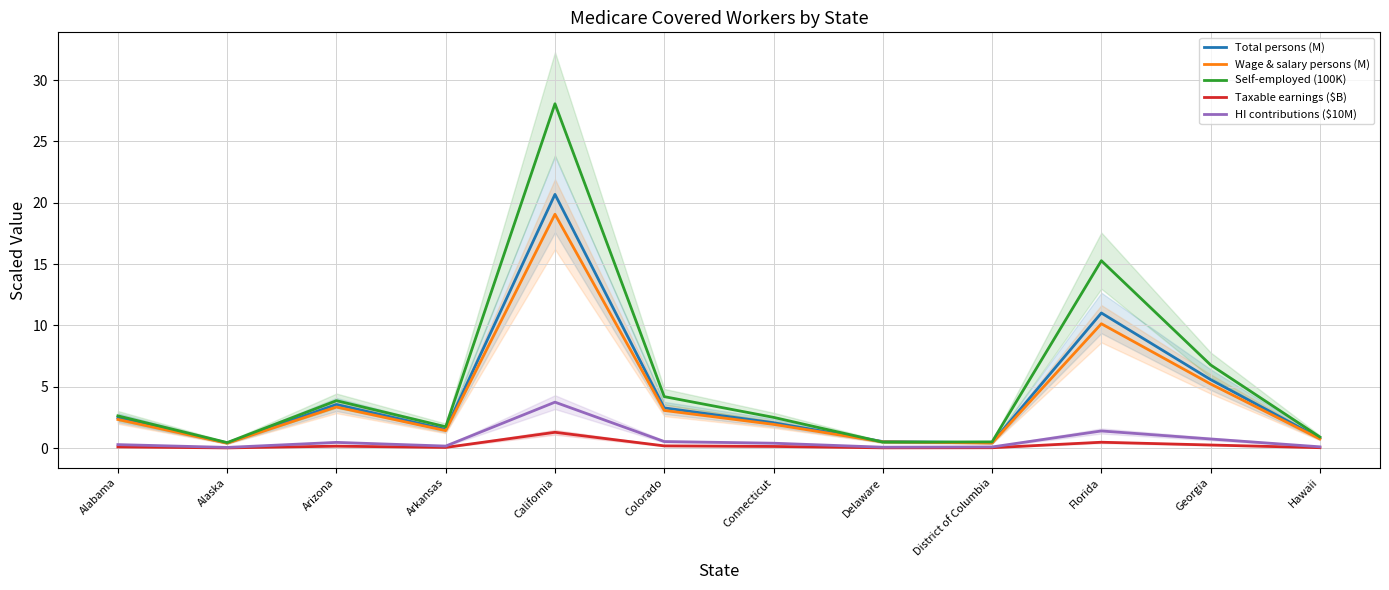

Reading right to left, list all the values displayed in this chart.

Total persons (M): Hawaii=0.8	Georgia=5.6	Florida=11.0	District of Columbia=0.4	Delaware=0.5	Connecticut=2.1	Colorado=3.3	California=20.7	Arkansas=1.5	Arizona=3.6	Alaska=0.4	Alabama=2.5
Wage & salary persons (M): Hawaii=0.8	Georgia=5.2	Florida=10.1	District of Columbia=0.4	Delaware=0.5	Connecticut=1.9	Colorado=3.1	California=19.1	Arkansas=1.4	Arizona=3.4	Alaska=0.4	Alabama=2.3
Self-employed (100K): Hawaii=0.9	Georgia=6.8	Florida=15.3	District of Columbia=0.5	Delaware=0.5	Connecticut=2.5	Colorado=4.2	California=28.1	Arkansas=1.7	Arizona=3.9	Alaska=0.5	Alabama=2.6
Taxable earnings ($B): Hawaii=0.0	Georgia=0.3	Florida=0.5	District of Columbia=0.0	Delaware=0.0	Connecticut=0.1	Colorado=0.2	California=1.3	Arkansas=0.1	Arizona=0.2	Alaska=0.0	Alabama=0.1
HI contributions ($10M): Hawaii=0.1	Georgia=0.7	Florida=1.4	District of Columbia=0.1	Delaware=0.1	Connecticut=0.4	Colorado=0.5	California=3.7	Arkansas=0.2	Arizona=0.5	Alaska=0.1	Alabama=0.3